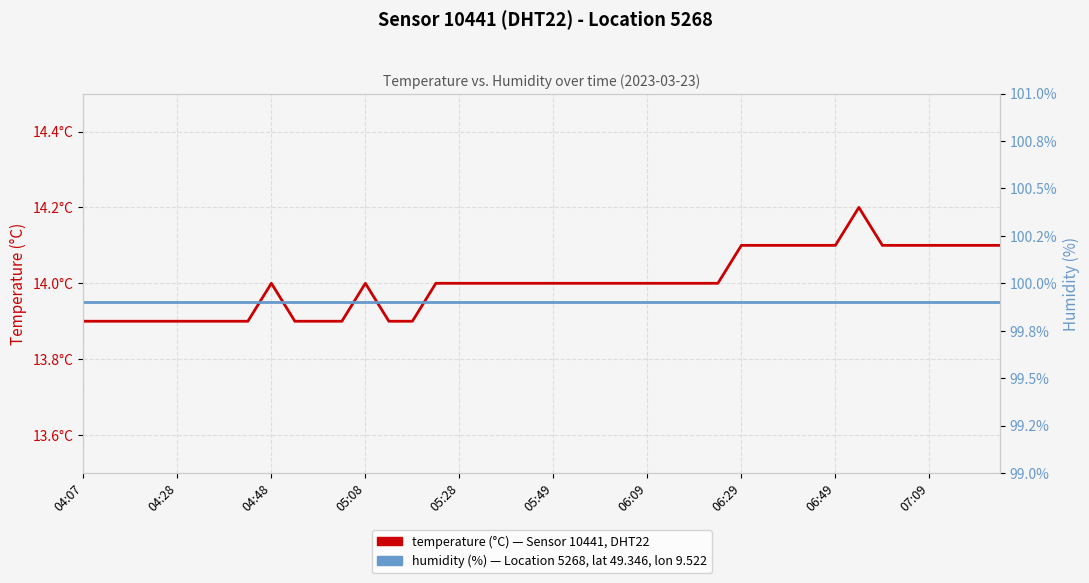

At which category does the chart reach its minimum across all series?

04:07